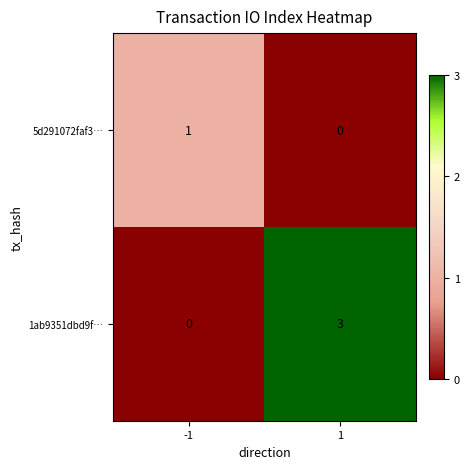

The value of 5d291072faf3… at -1 is 2. True or false?

False